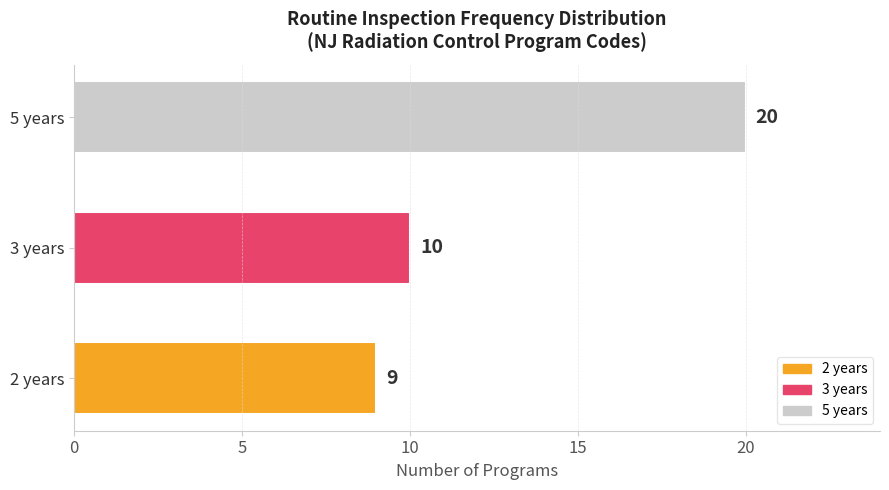

What is the difference between the values at 2 years and 5 years?

11